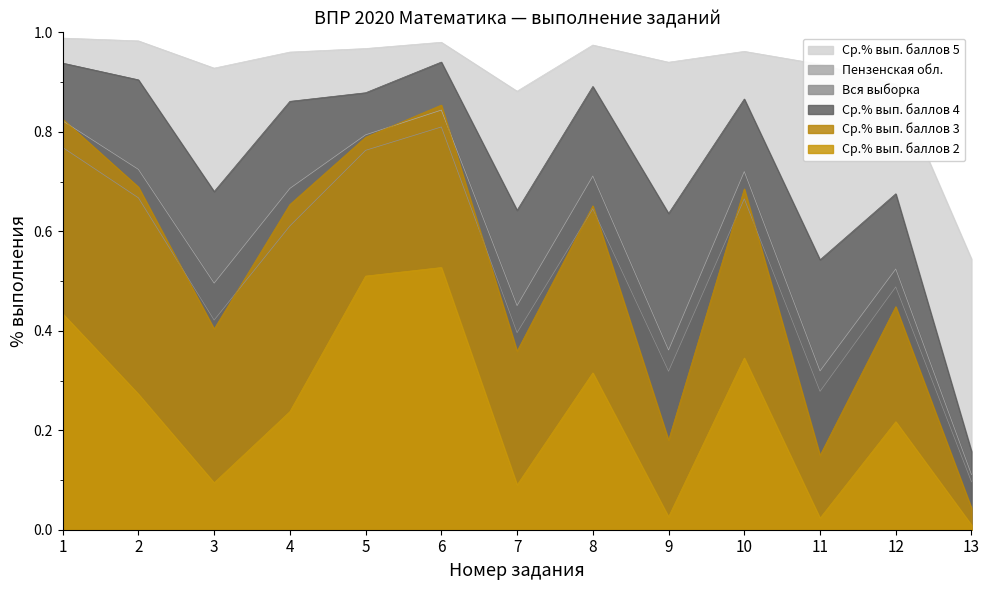

Which category has the highest value in the Ср.% вып. баллов 3 series?

6